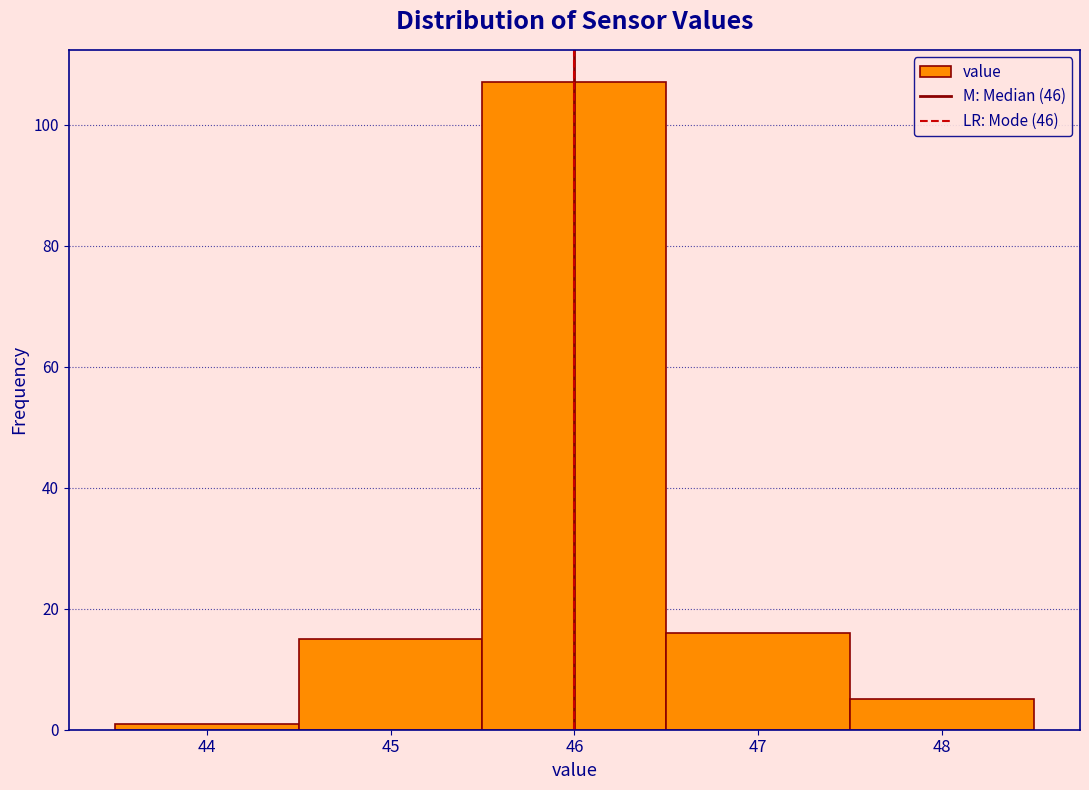

Which range on the x-axis has the tallest bar?

45.5 to 46.5